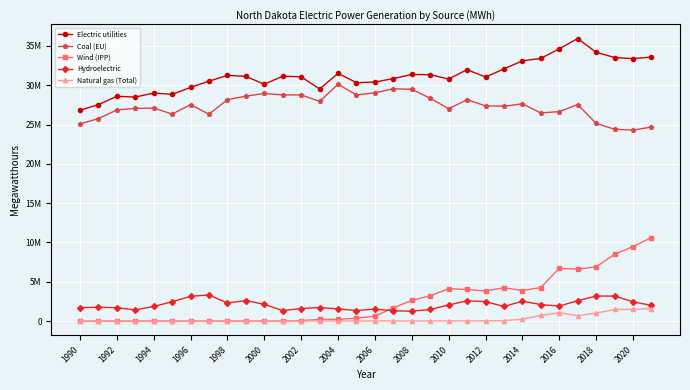

Does the chart have visible grid lines?

Yes